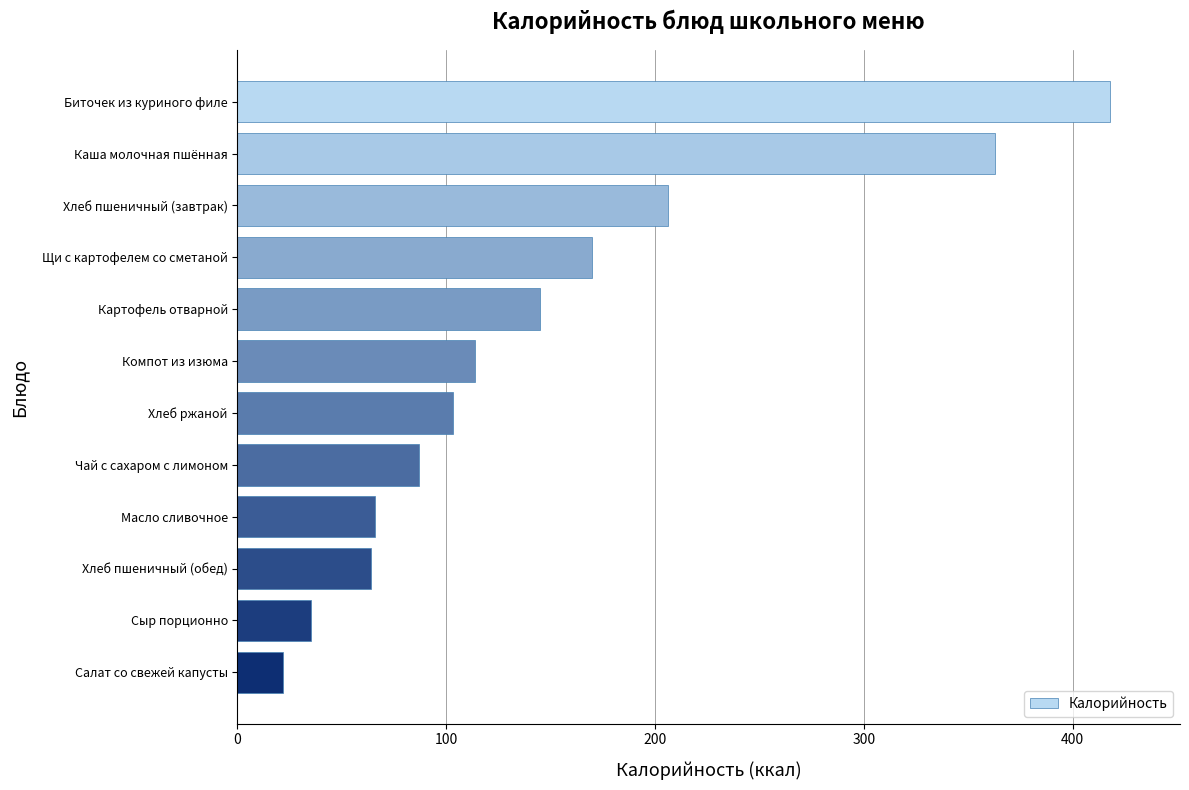

Reading top to bottom, what are all the values shown in this chart?

418.0	363.0	206.0	169.7	145.0	113.8	103.0	87.0	66.0	64.0	35.0	21.6